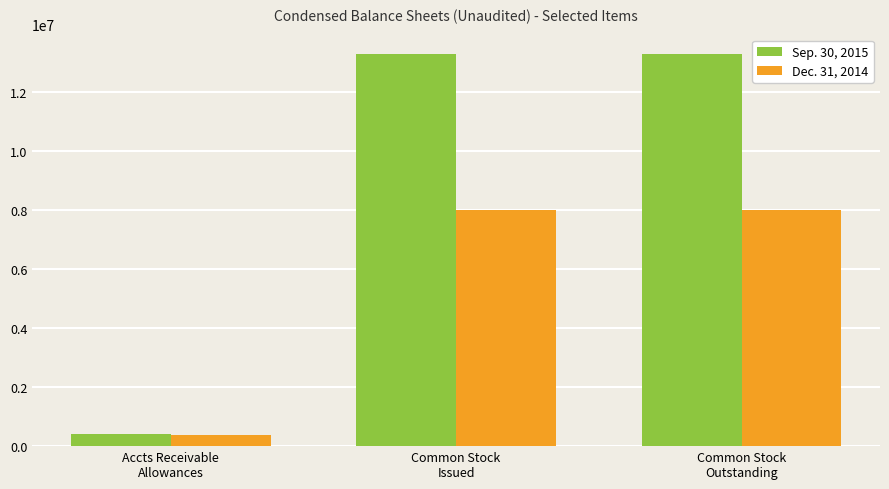

Rank the series at Common Stock
Issued from highest to lowest value.

Sep. 30, 2015, Dec. 31, 2014